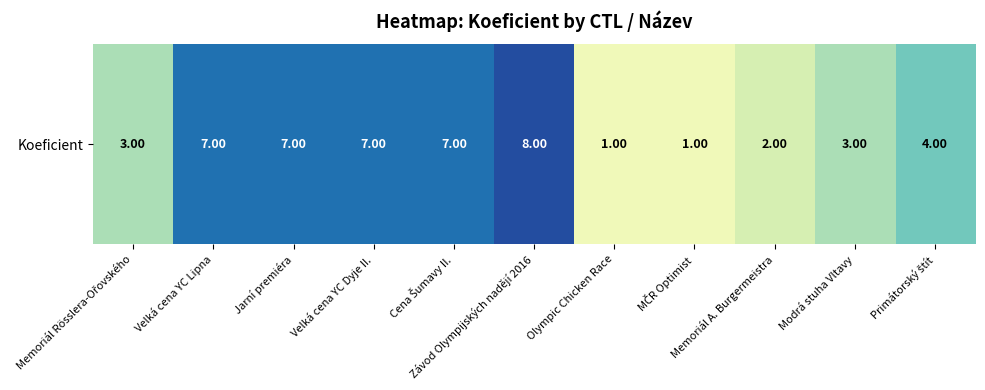

Reading left to right, list all the values displayed in this chart.

Memoriál Rösslera-Ořovského=3	Velká cena YC Lipna=7	Jarní premiéra=7	Velká cena YC Dyje II.=7	Cena Šumavy II.=7	Závod Olympijských nadějí 2016=8	Olympic Chicken Race=1	MČR Optimist=1	Memoriál A. Burgermeistra=2	Modrá stuha Vltavy=3	Primátorský štít=4